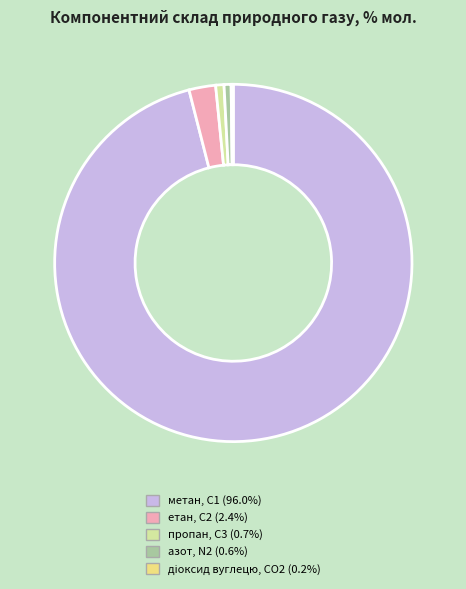

Between азот, N2 and метан, С1, which is larger?

метан, С1